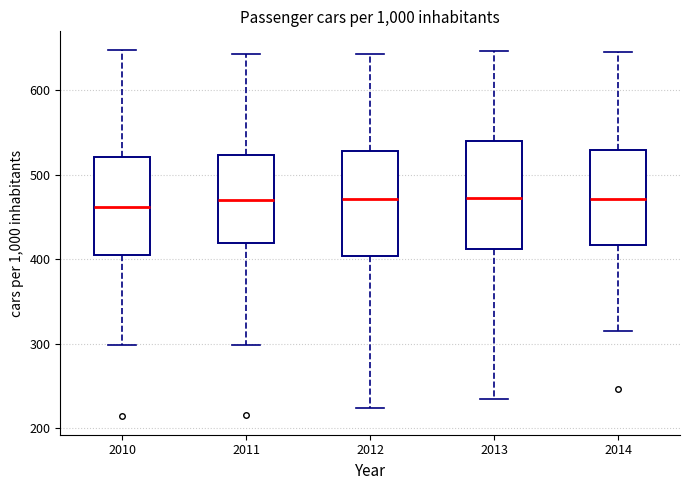

Where is the upper edge of the box at x = 2012 on the y-axis? The values are not printed on the chart, so give them approximately, as read against the axis.

530